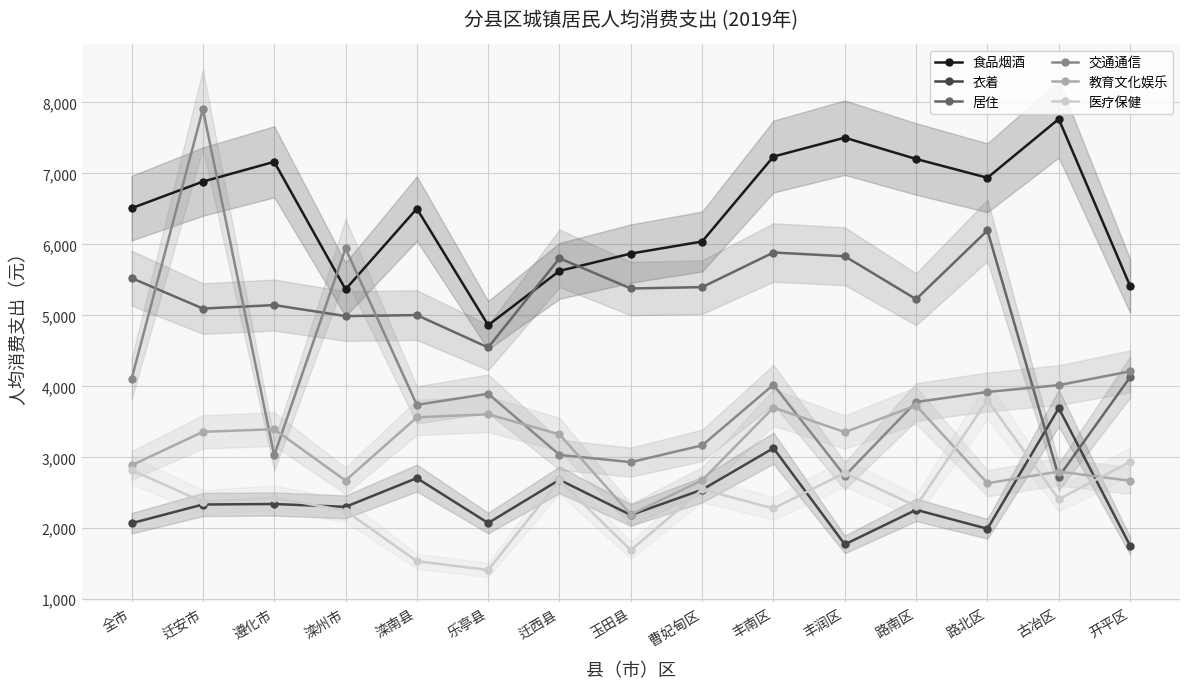

At which label does 衣着 reach its minimum?

开平区